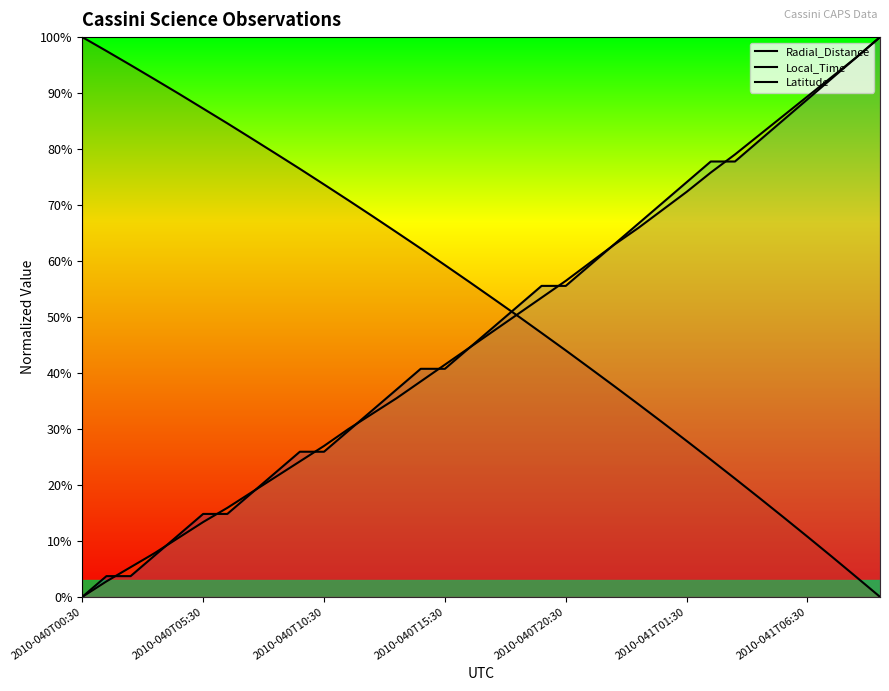

Does the chart display data point markers on the line(s)?

No